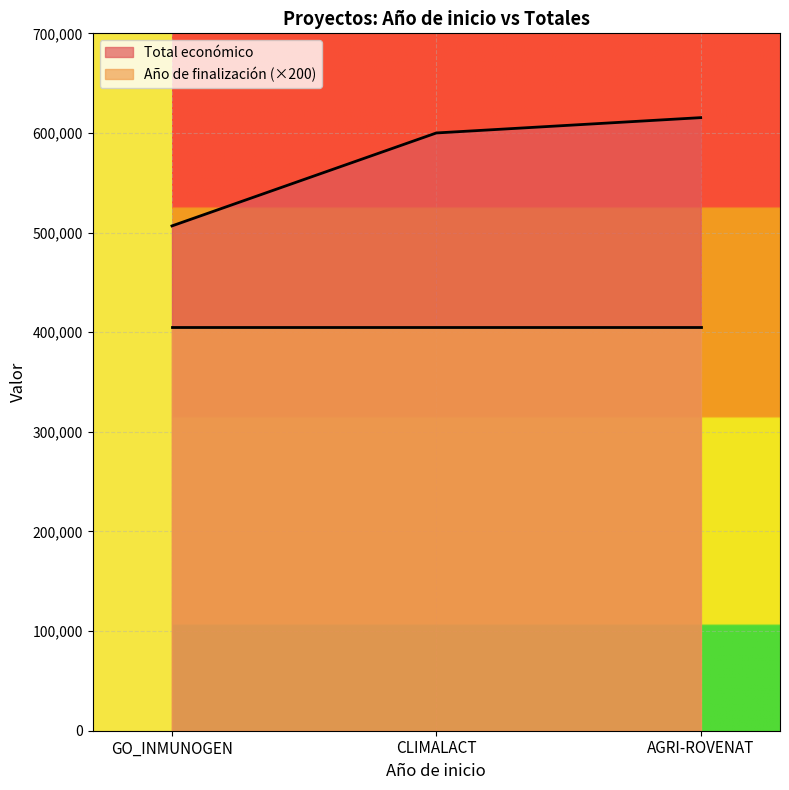

Where is the data nearest to the value 561039?

CLIMALACT